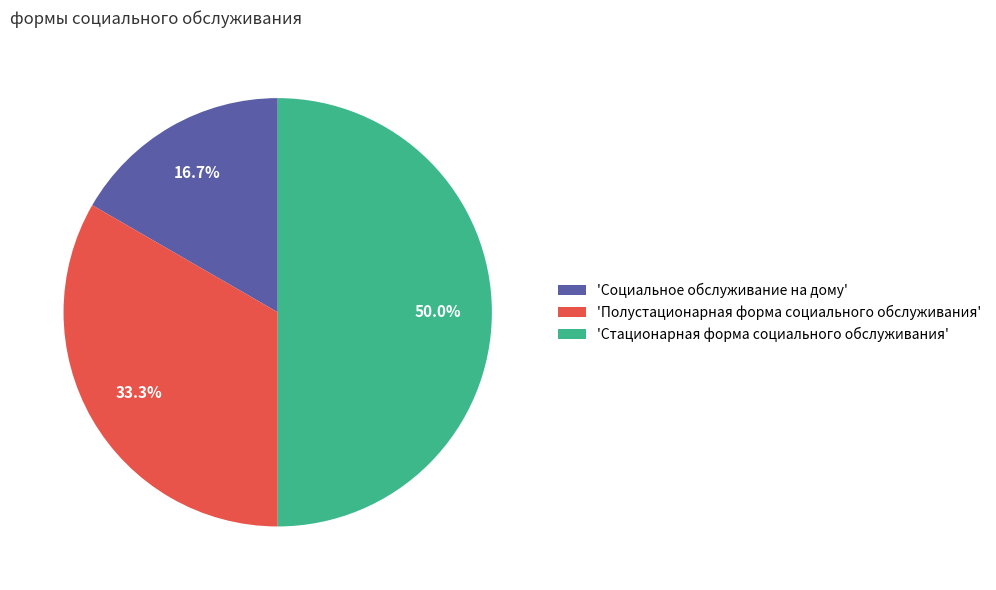

Rank the categories by value from highest to lowest.

'Стационарная форма социального обслуживания', 'Полустационарная форма социального обслуживания', 'Cоциальное обслуживание на дому'